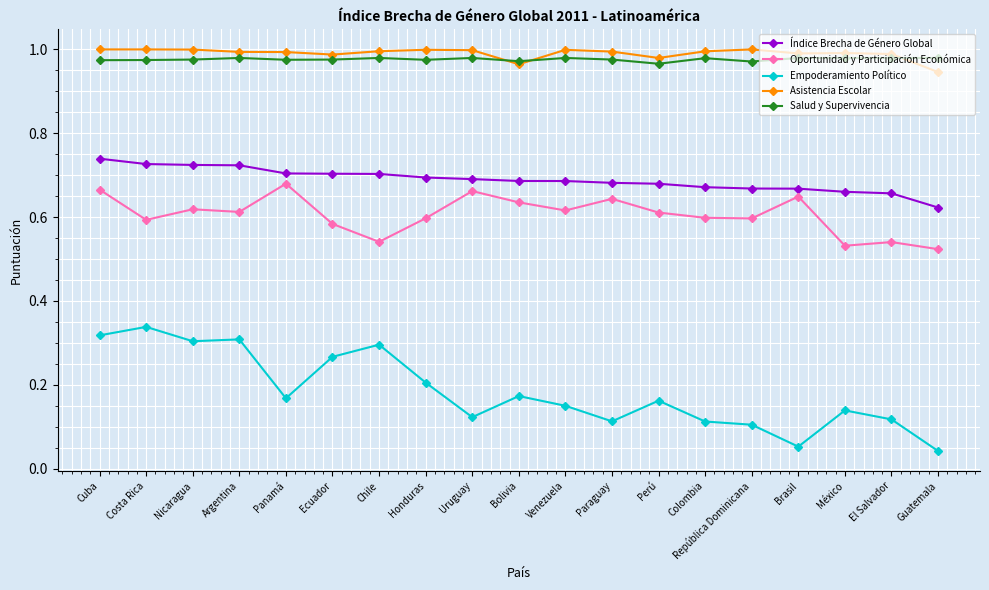

True or false: Empoderamiento Político and Índice Brecha de Género Global intersect in this chart.

False